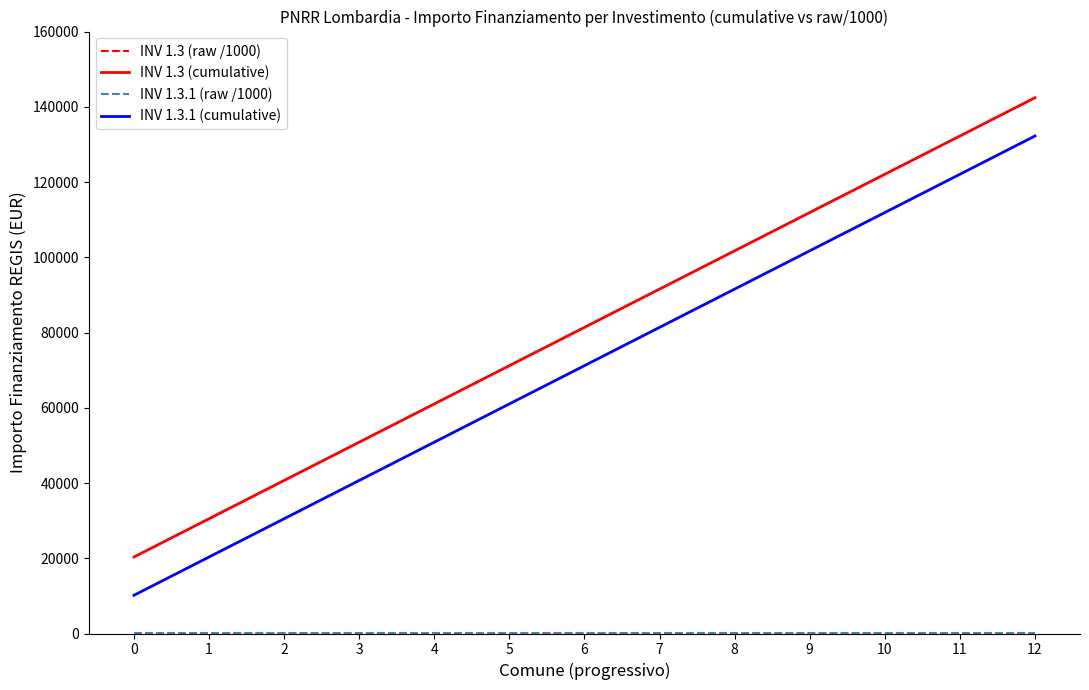

What is the lowest value of the INV 1.3 (cumulative) series?

20344.0